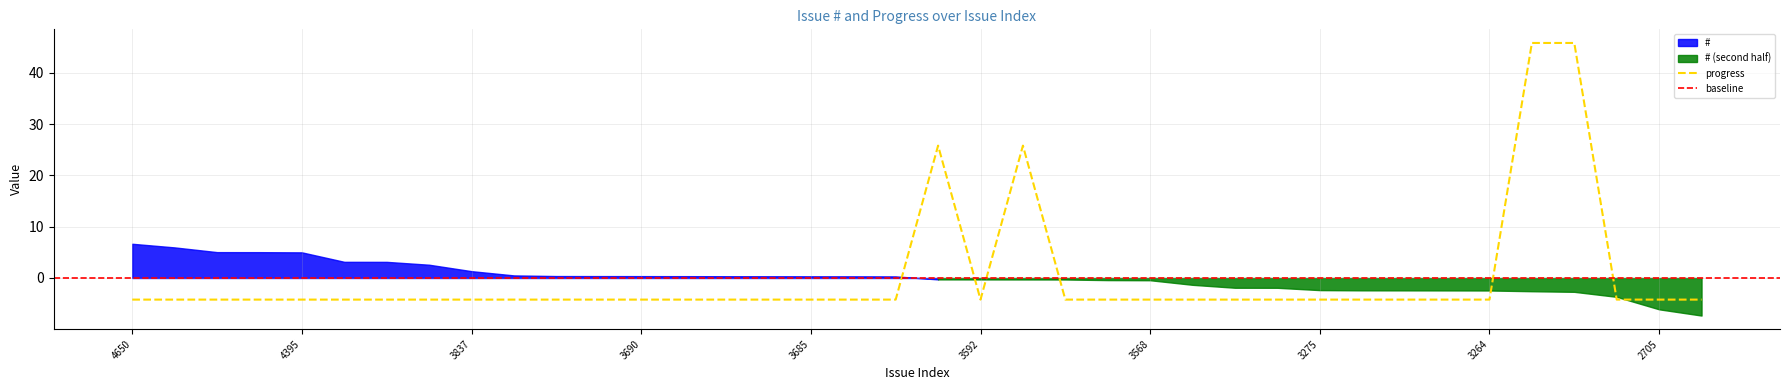

True or false: the data has more than 1 interior local peaks.

True